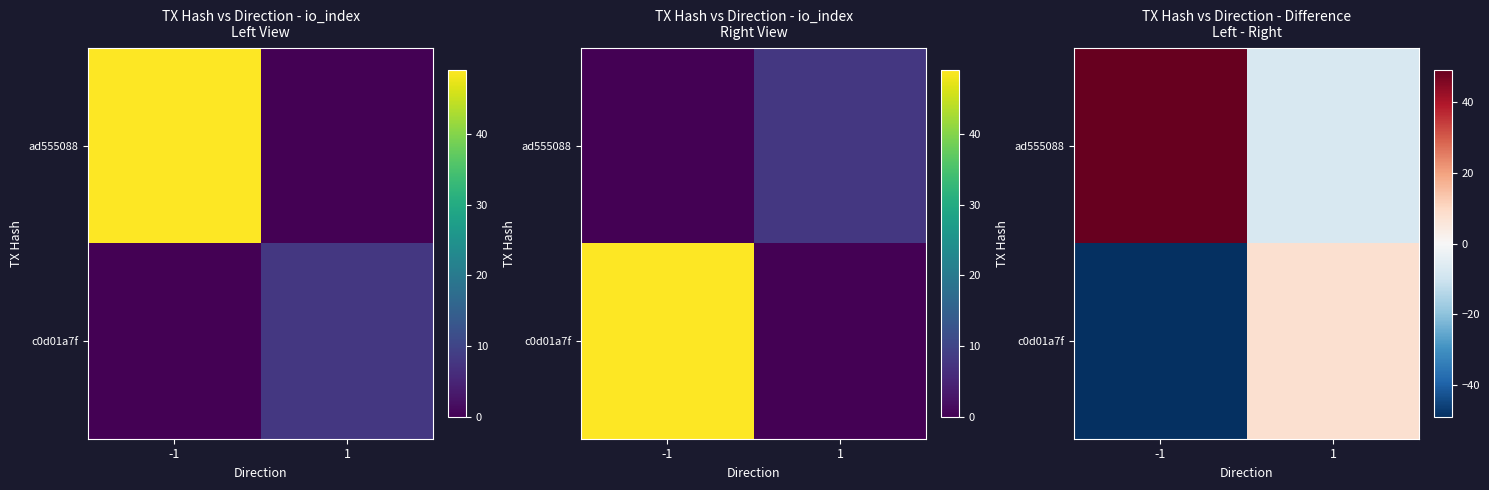

How many positive values does the ad555088 series have?

1